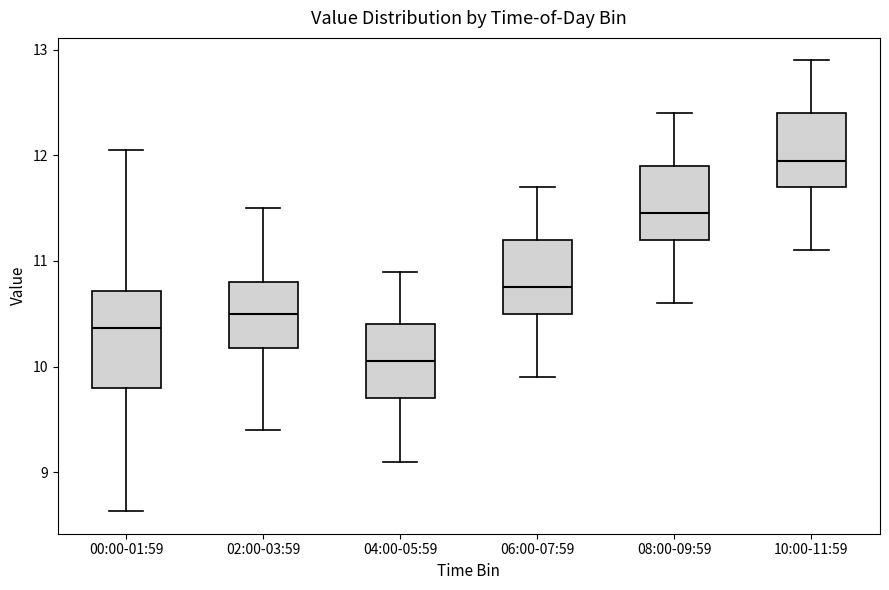

Which box is the tallest, from its lower edge to its upper edge?

00:00-01:59